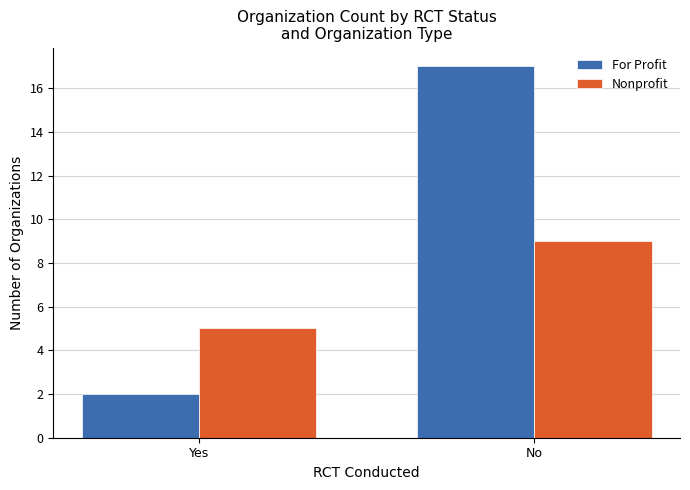

Which series has the widest spread of values?

For Profit